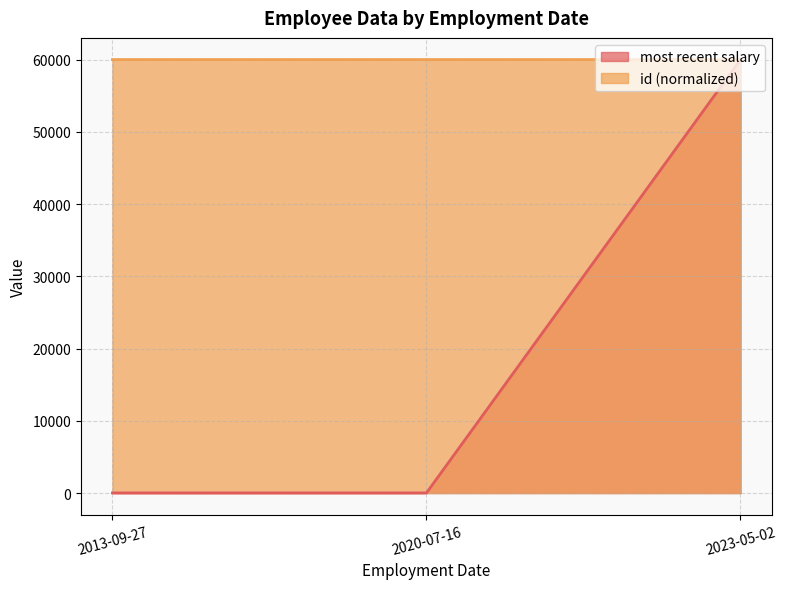

What is the highest value of the most recent salary series?

60000.0